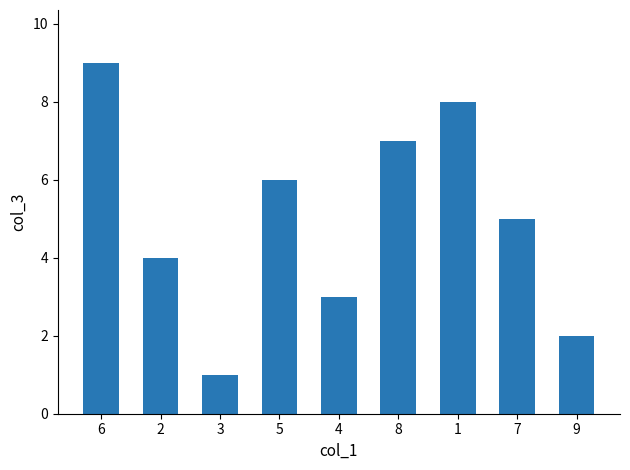

What is the change in value from 6 to 7?

-4